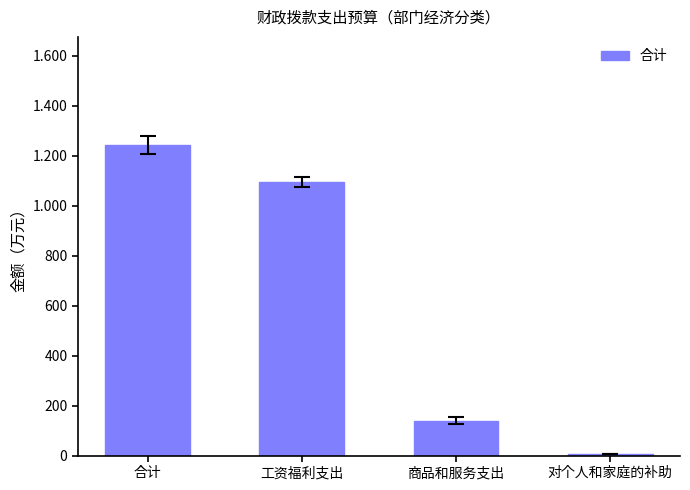

What is the approximate value at 工资福利支出?

1093.5